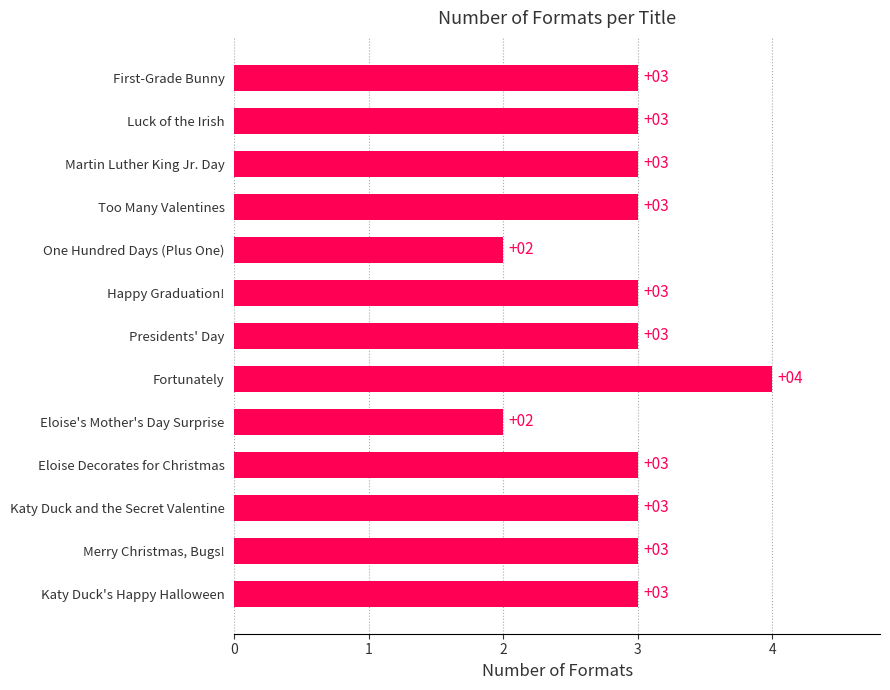

Which label corresponds to the largest value in the chart?

Fortunately